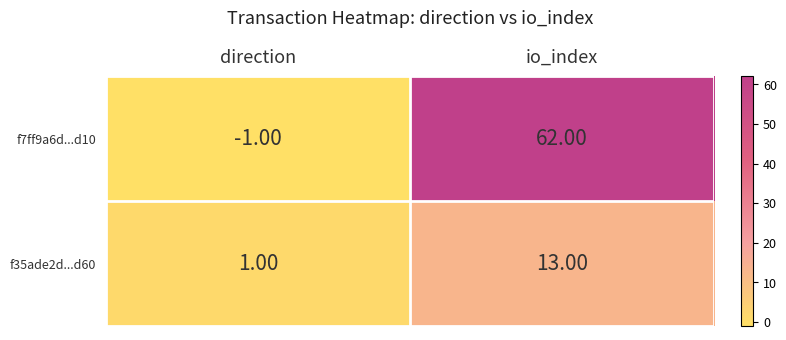

Which series has the widest spread of values?

f7ff9a6d...d10